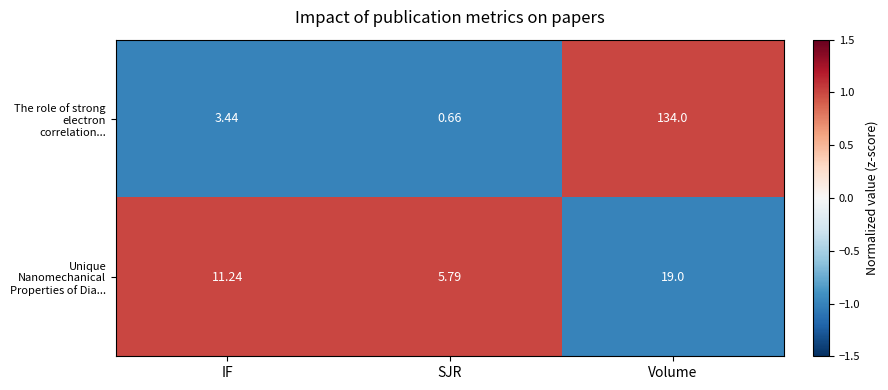

What is the difference between the highest and lowest values at IF?

7.8